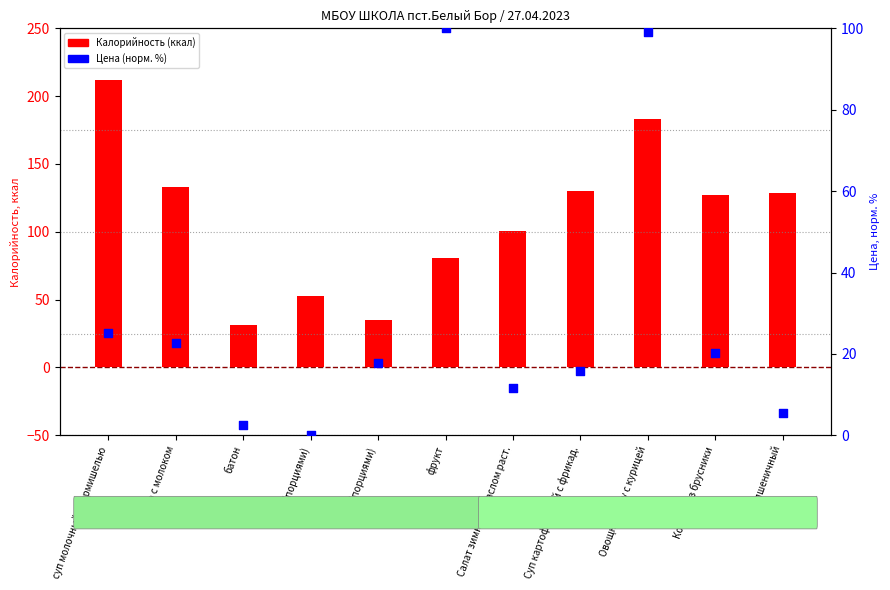

Which series reaches the minimum Y coordinate?

Цена (норм. %)